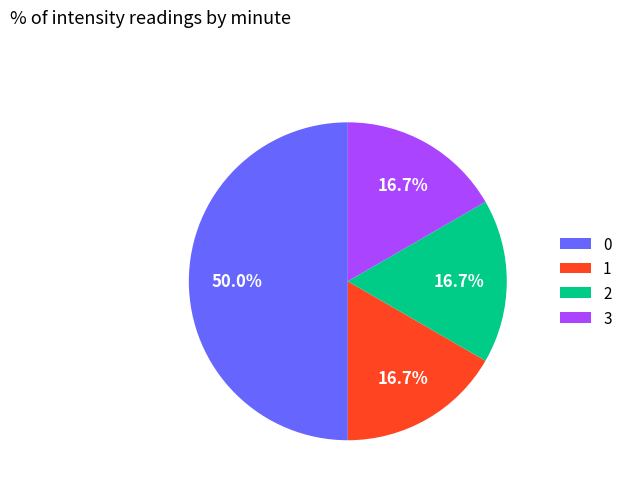

Count the number of slices in the pie.

4